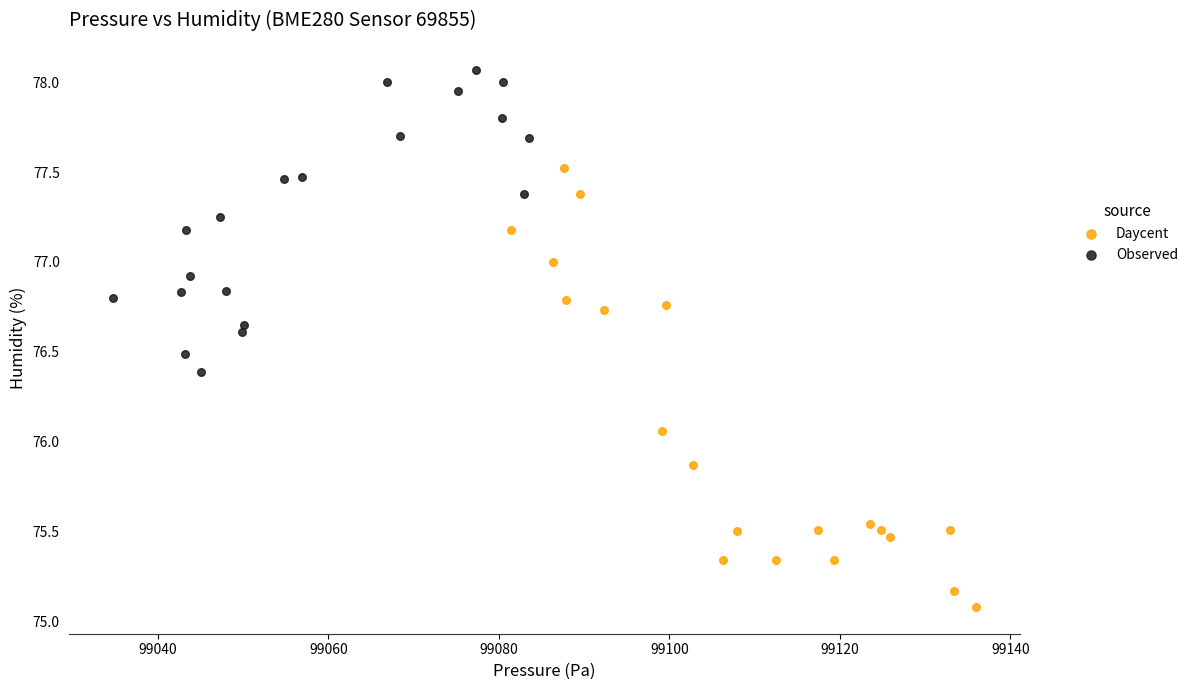

Which series contains the highest Y value?

Observed